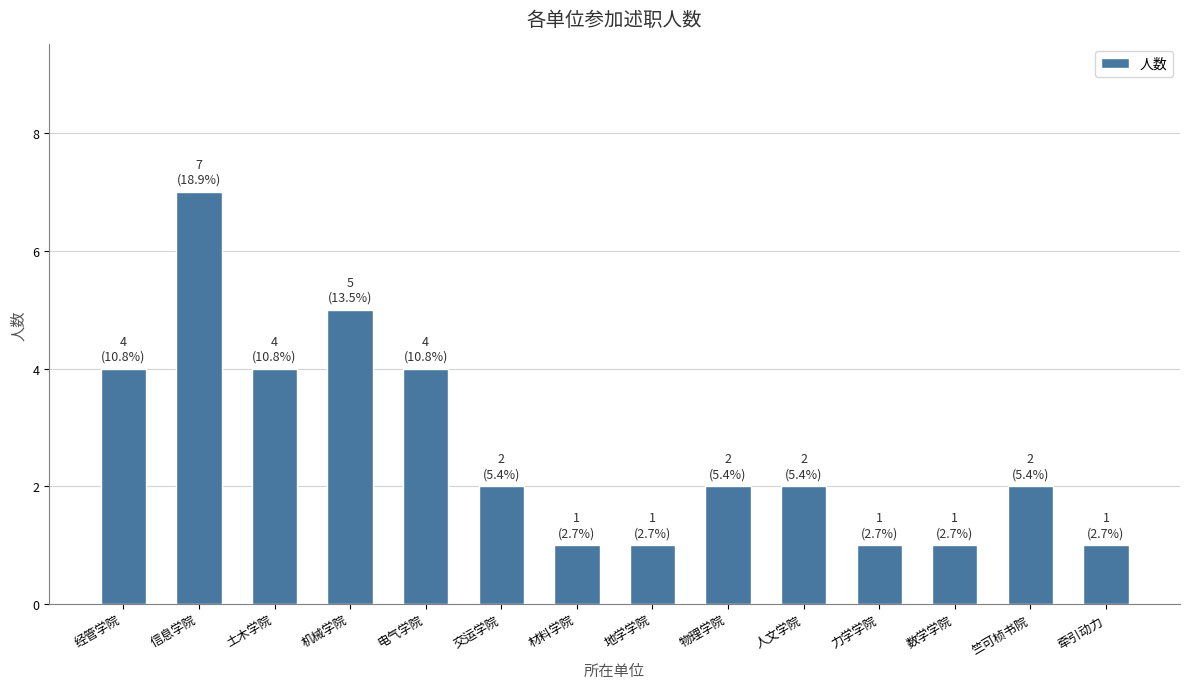

What is the difference between the maximum and second lowest values?

6